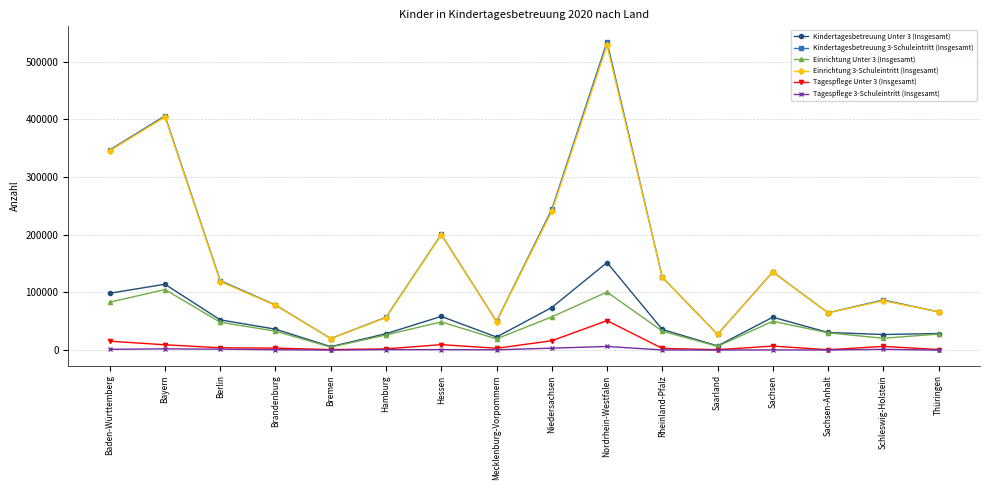

At which label is Tagespflege Unter 3 (Insgesamt) closest to 25868?

Niedersachsen